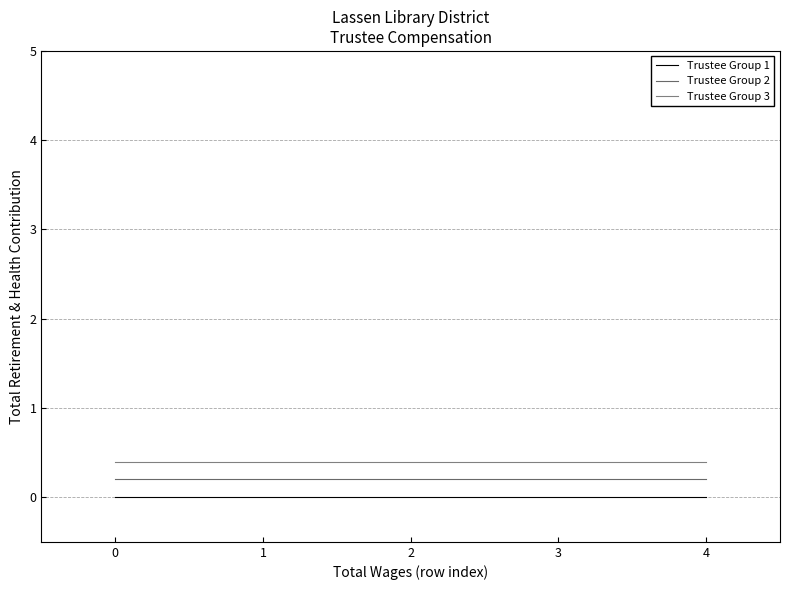

Does the chart display data point markers on the line(s)?

No